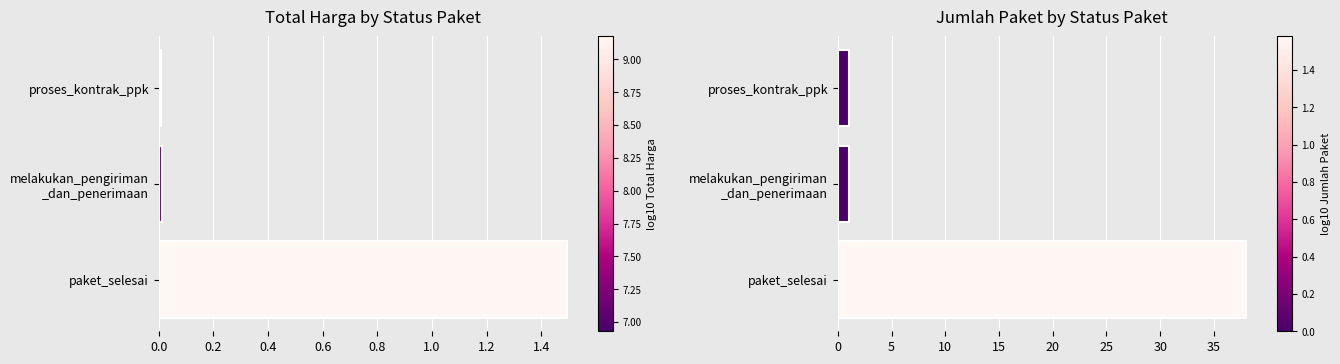

Is it true that Total Harga (Billion IDR) equals 0.0 at proses_kontrak_ppk?

False